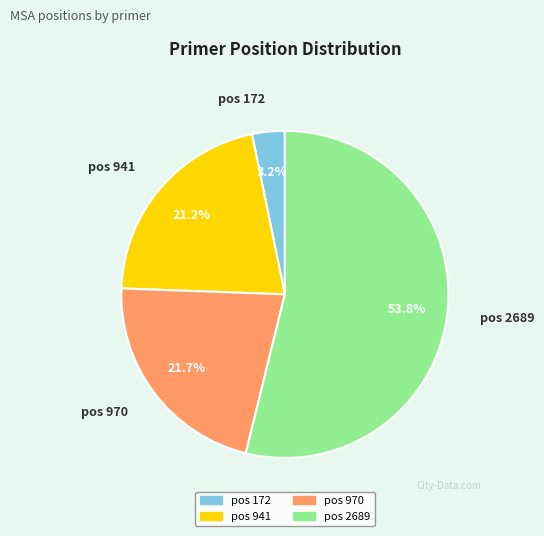

Is there a majority slice in this chart?

Yes